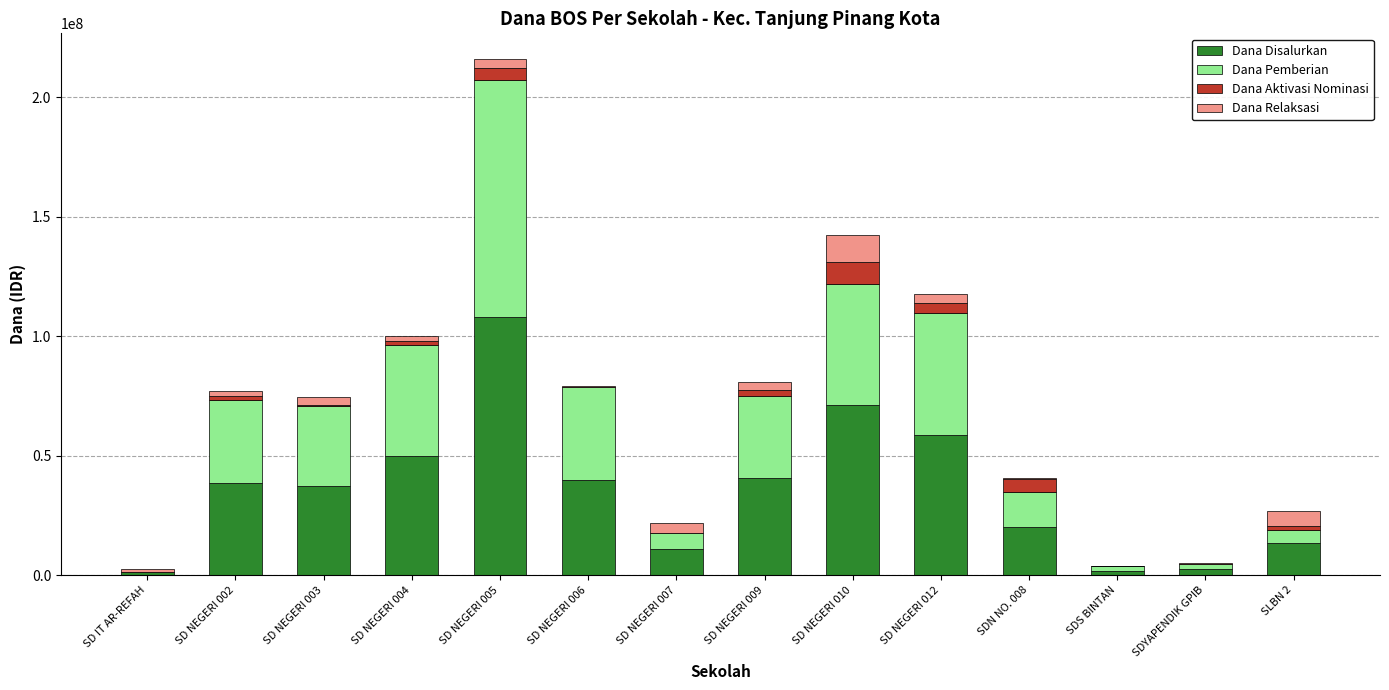

How many series are shown in this chart?

4